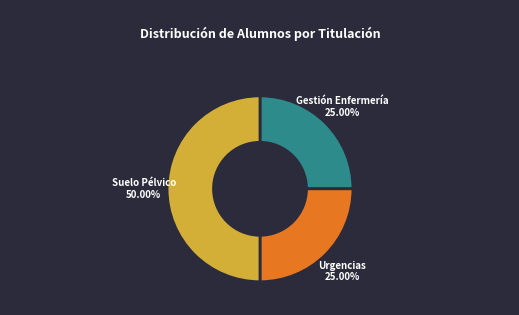

Rank the categories by value from highest to lowest.

Máster Suelo Pélvico Fisioterapia, Máster Gestión y Administración de Enfermería, Máster Urgencias, Emergencias y Críticos